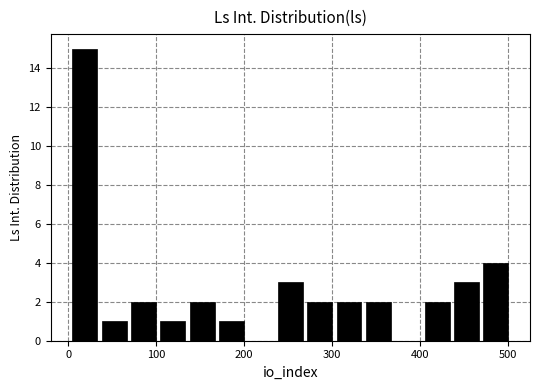

Around what value on the x-axis is the tallest bar? Give the approximate position of its centre, as read against the axis.

20